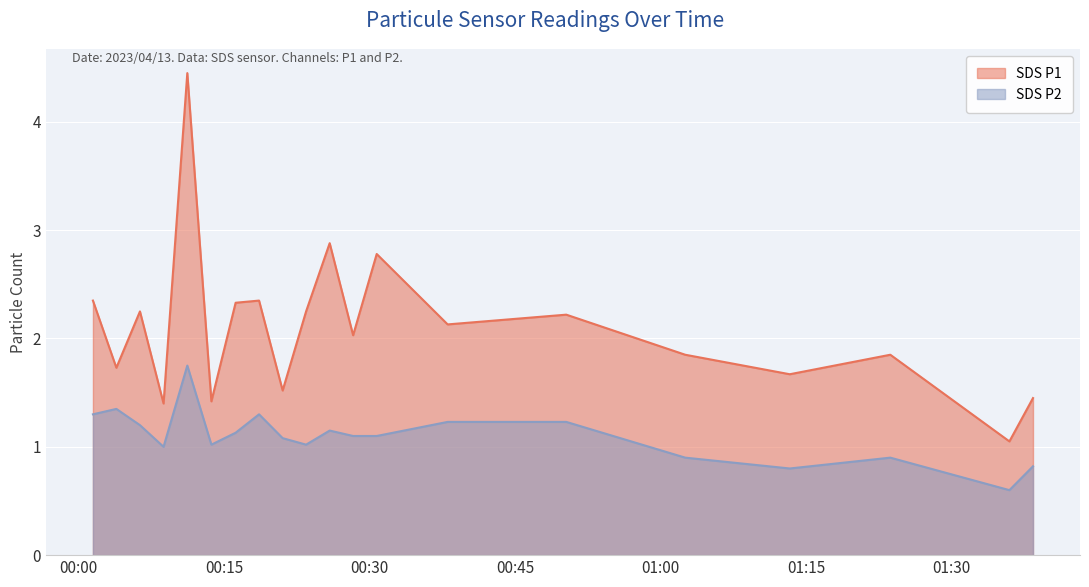

True or false: SDS_P1 and SDS_P2 intersect in this chart.

False